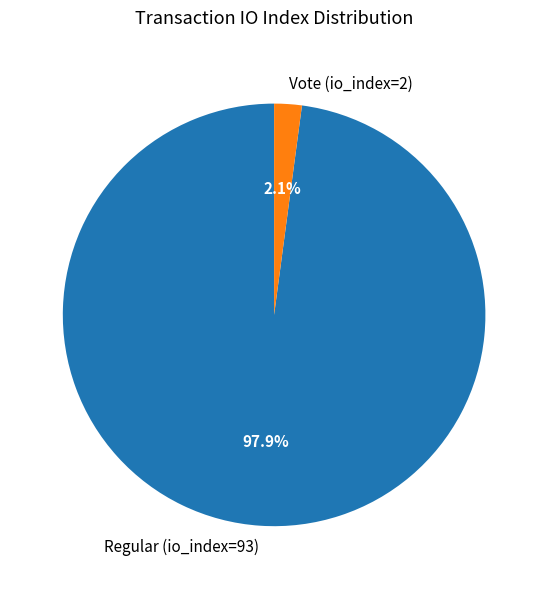

Which category has the smallest portion of the pie?

Vote (io_index=2)